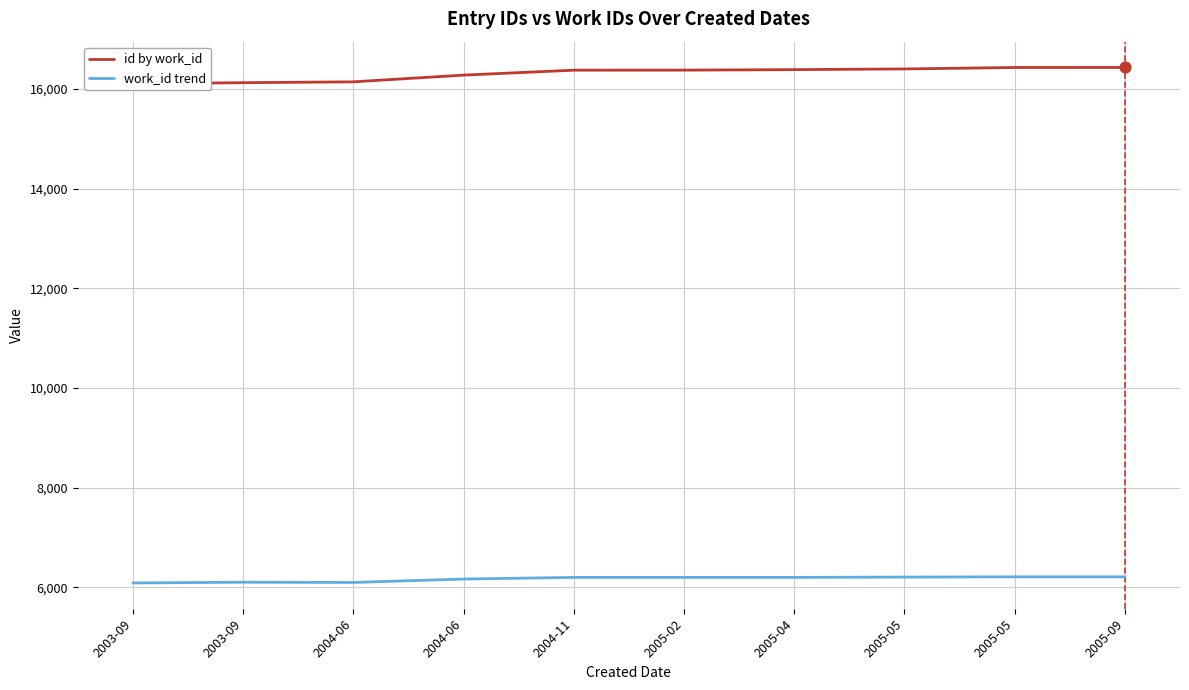

What are all the series names shown in the legend?

id by work_id, work_id trend